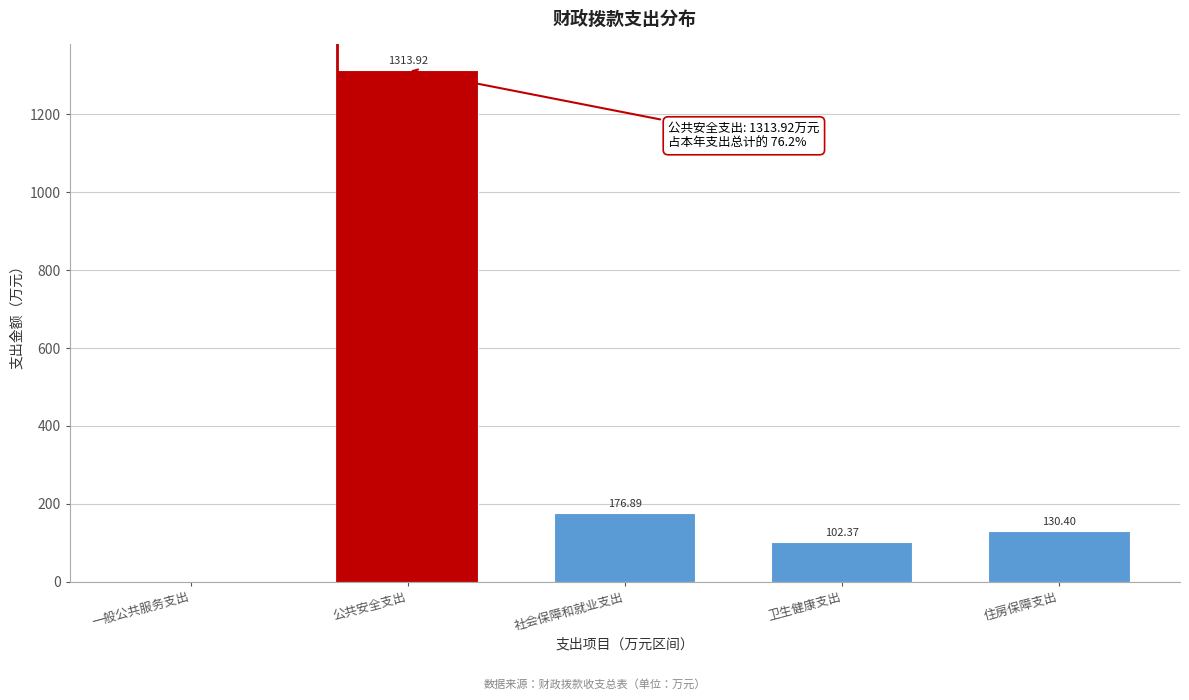

What is the sum of the values at 住房保障支出 and 卫生健康支出?

232.8